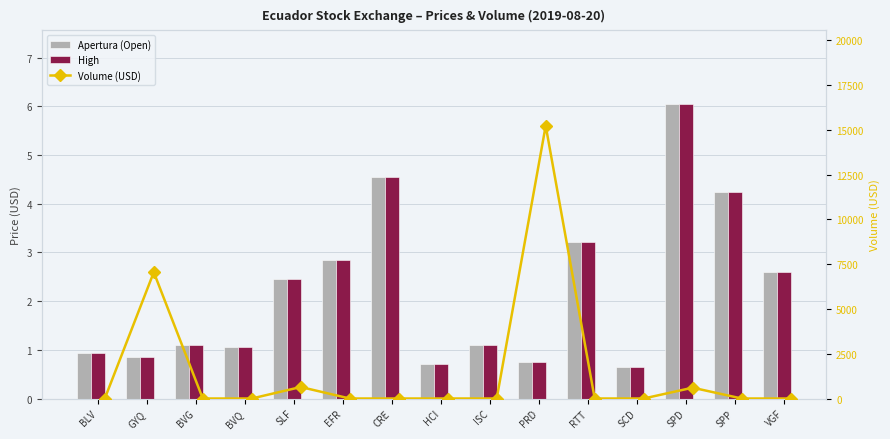

What are all the series names shown in the legend?

Apertura (Open), High, Volume (USD)